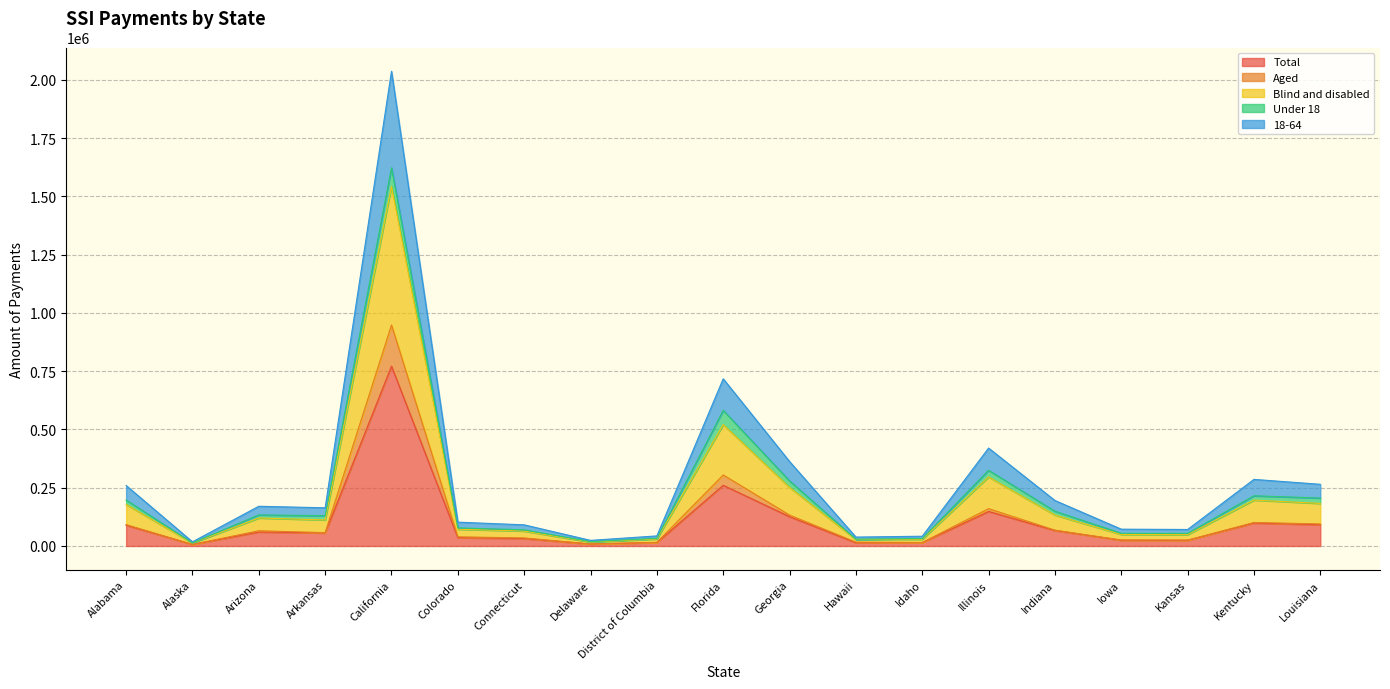

Between Indiana and Delaware, which is larger?

Indiana